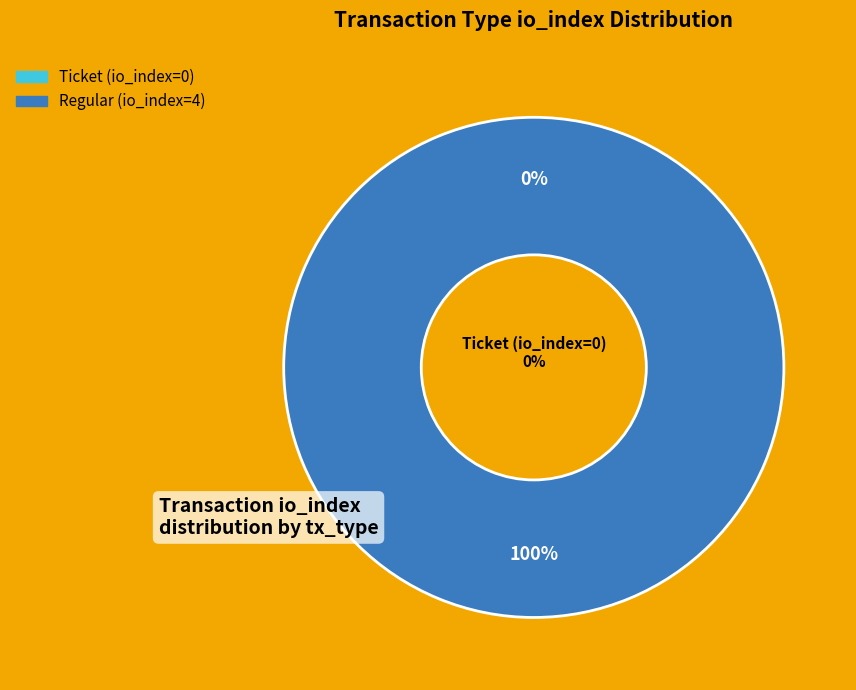

Which slice is the smallest?

Ticket (io_index=0)